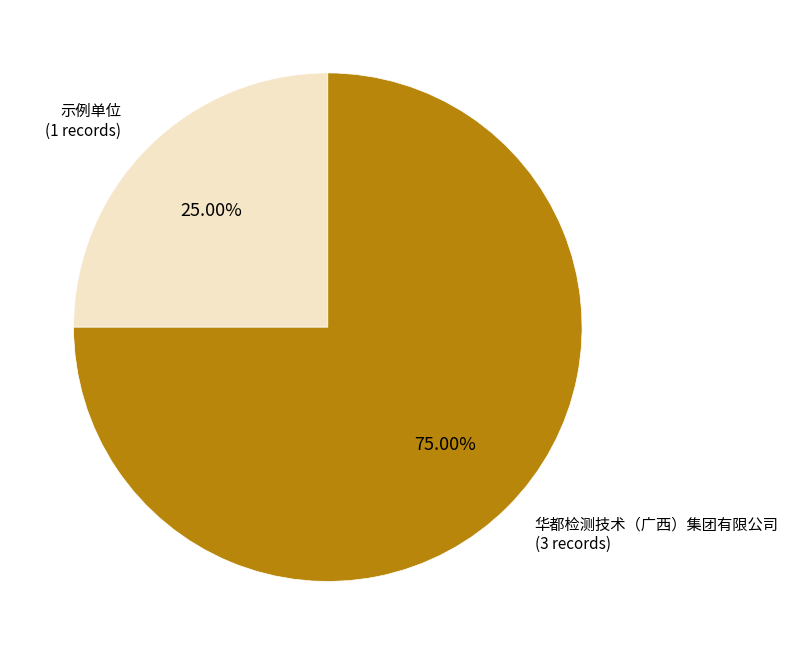

How many segments does this pie chart have?

2